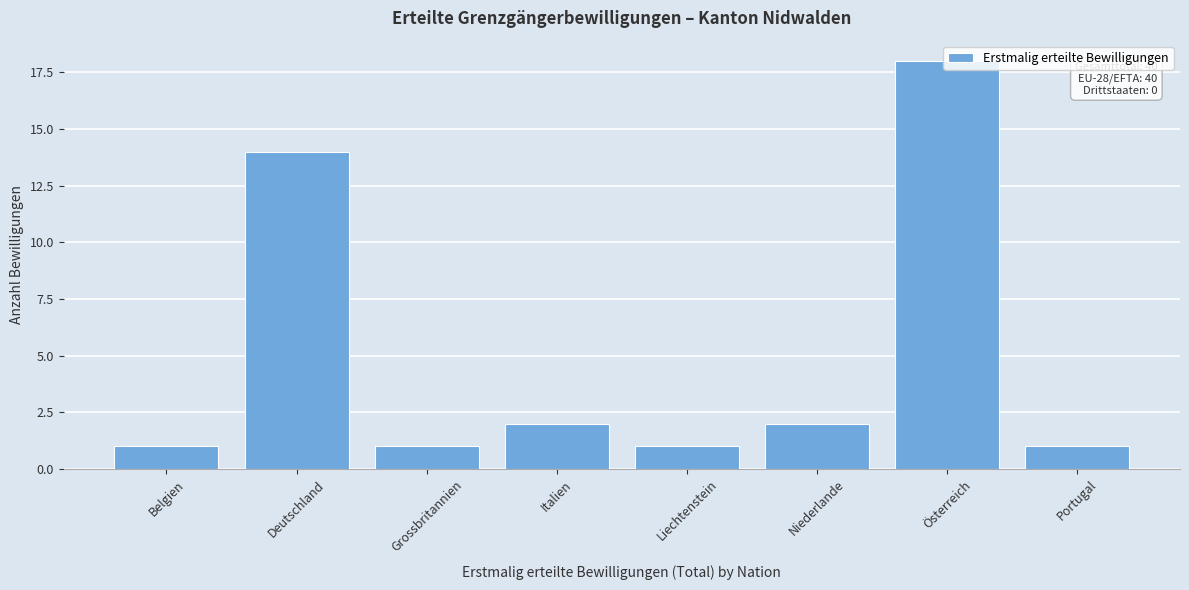

At which category does the chart reach its peak across all series?

Österreich